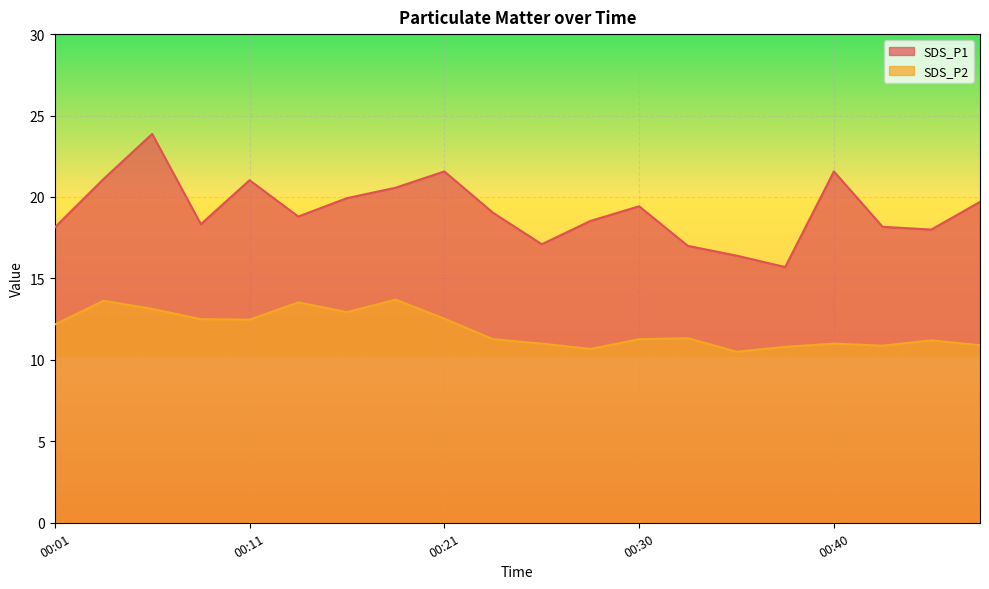

What is the minimum value shown in the chart?

10.5